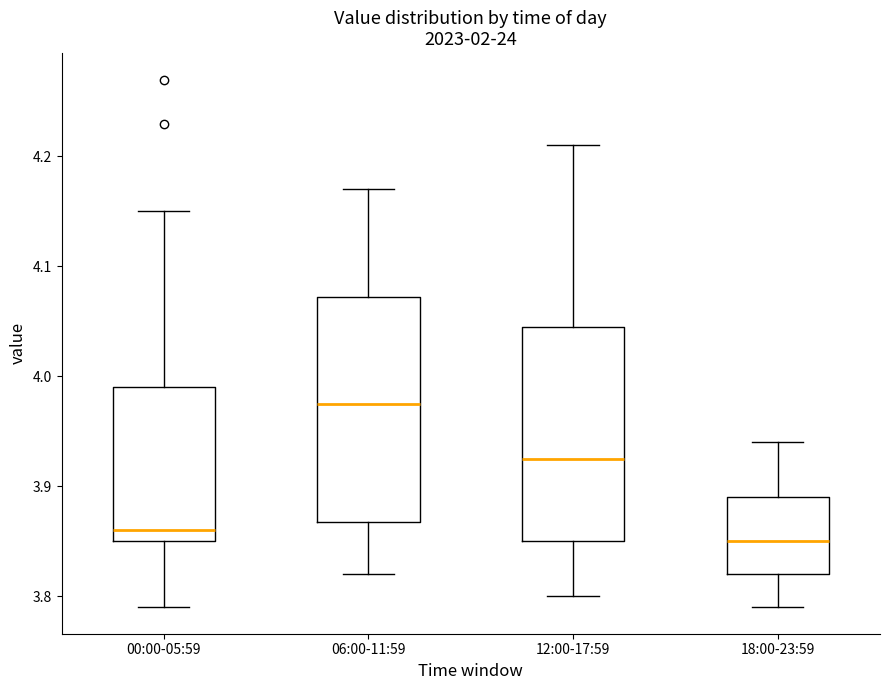

Which box has the highest median line?

06:00-11:59